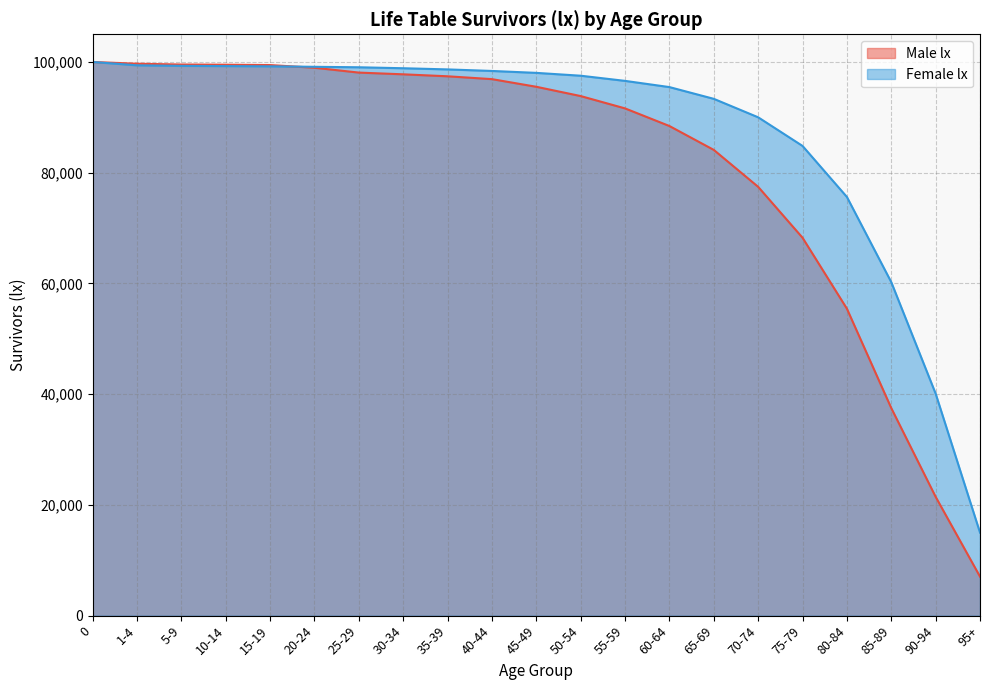

List the series in order of their overall mean, highest first.

Female lx, Male lx